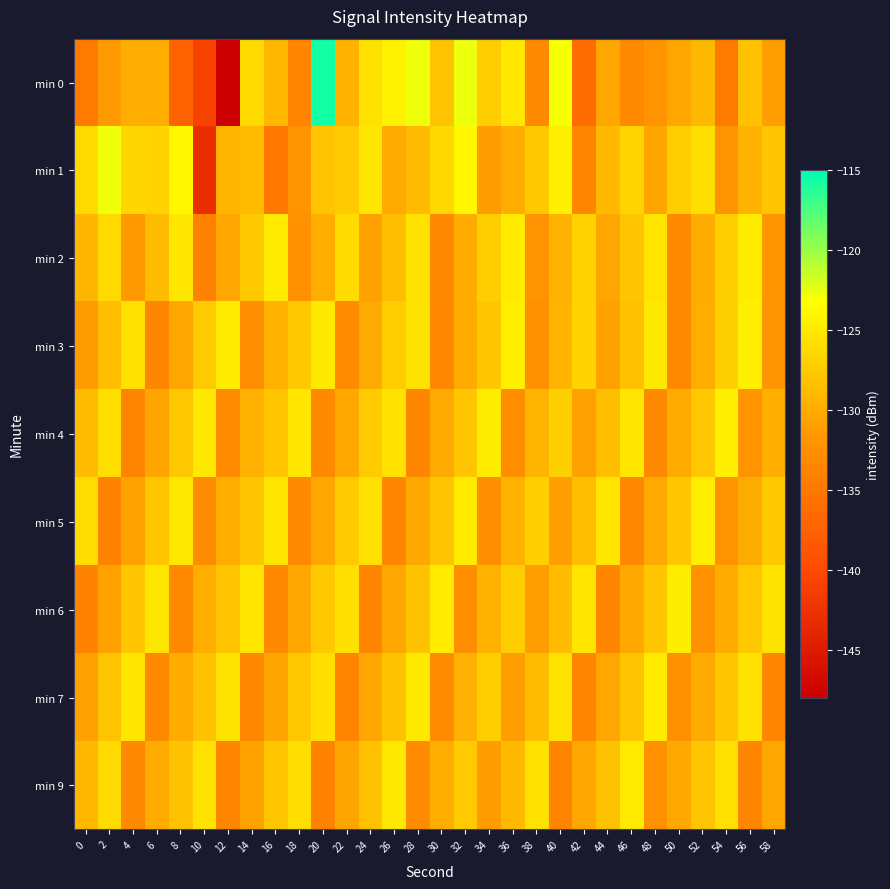

Reading left to right, extract all data points from this chart.

min 0: 0=-134.6	2=-131.3	4=-129.8	6=-129.9	8=-137.3	10=-140.8	12=-148.1	14=-126.2	16=-129.0	18=-133.6	20=-115.6	22=-129.4	24=-125.7	26=-124.3	28=-122.8	30=-128.1	32=-122.7	34=-127.3	36=-125.1	38=-133.0	40=-123.0	42=-136.2	44=-130.3	46=-133.1	48=-132.1	50=-130.4	52=-129.0	54=-134.6	56=-128.2	58=-131.1
min 1: 0=-126.3	2=-122.8	4=-126.4	6=-126.8	8=-123.9	10=-142.9	12=-129.3	14=-128.7	16=-135.0	18=-132.0	20=-128.0	22=-127.5	24=-125.3	26=-130.1	28=-128.7	30=-126.4	32=-123.9	34=-131.2	36=-129.8	38=-127.6	40=-124.5	42=-133.4	44=-128.9	46=-126.7	48=-130.5	50=-127.3	52=-125.8	54=-132.1	56=-129.4	58=-127.9
min 2: 0=-129.1	2=-126.3	4=-131.5	6=-128.7	8=-125.2	10=-133.8	12=-130.4	14=-127.6	16=-124.9	18=-132.3	20=-129.7	22=-126.1	24=-130.8	26=-128.4	28=-125.6	30=-133.2	32=-130.0	34=-127.2	36=-124.8	38=-132.0	40=-129.5	42=-126.8	44=-130.3	46=-127.9	48=-125.4	50=-133.0	52=-129.9	54=-127.1	56=-124.7	58=-131.8
min 3: 0=-131.2	2=-128.4	4=-125.7	6=-133.5	8=-130.3	10=-127.5	12=-124.8	14=-132.6	16=-129.4	18=-127.6	20=-125.0	22=-132.8	24=-130.1	26=-127.3	28=-125.5	30=-133.3	32=-130.0	34=-127.8	36=-124.6	38=-132.4	40=-129.2	42=-126.9	44=-130.7	46=-128.3	48=-125.1	50=-133.1	52=-129.8	54=-127.0	56=-124.5	58=-131.9
min 4: 0=-128.6	2=-125.9	4=-133.7	6=-130.5	8=-127.7	10=-125.0	12=-132.8	14=-129.6	16=-127.8	18=-125.2	20=-133.0	22=-130.2	24=-127.4	26=-125.6	28=-133.4	30=-130.1	32=-127.9	34=-124.7	36=-132.5	38=-129.3	40=-127.0	42=-130.8	44=-128.4	46=-125.2	48=-133.2	50=-130.0	52=-127.7	54=-124.5	56=-132.0	58=-129.8
min 5: 0=-126.0	2=-133.8	4=-130.6	6=-127.8	8=-125.1	10=-132.9	12=-129.7	14=-127.9	16=-125.3	18=-133.1	20=-130.3	22=-127.5	24=-125.7	26=-133.5	28=-130.2	30=-128.0	32=-124.8	34=-132.6	36=-129.4	38=-127.1	40=-130.9	42=-128.5	44=-125.3	46=-133.3	48=-130.1	50=-127.8	52=-124.6	54=-132.1	56=-129.9	58=-127.6
min 6: 0=-133.9	2=-130.7	4=-127.9	6=-125.2	8=-133.0	10=-129.8	12=-128.0	14=-125.4	16=-133.2	18=-130.4	20=-127.6	22=-125.8	24=-133.6	26=-130.3	28=-128.1	30=-124.9	32=-132.7	34=-129.5	36=-127.2	38=-131.0	40=-128.6	42=-125.4	44=-133.4	46=-130.2	48=-127.9	50=-124.7	52=-132.2	54=-130.0	56=-127.7	58=-125.5
min 7: 0=-130.8	2=-128.0	4=-125.3	6=-133.1	8=-129.9	10=-128.1	12=-125.5	14=-133.3	16=-130.5	18=-127.7	20=-125.9	22=-133.7	24=-130.4	26=-128.2	28=-125.0	30=-132.8	32=-129.6	34=-127.3	36=-131.1	38=-128.7	40=-125.5	42=-133.5	44=-130.3	46=-128.0	48=-124.8	50=-132.3	52=-130.1	54=-127.8	56=-125.6	58=-133.4
min 9: 0=-129.0	2=-126.2	4=-133.2	6=-130.0	8=-128.2	10=-125.6	12=-133.4	14=-130.6	16=-127.8	18=-126.0	20=-133.8	22=-130.5	24=-128.3	26=-125.1	28=-132.9	30=-129.7	32=-127.4	34=-131.2	36=-128.8	38=-125.6	40=-133.6	42=-130.4	44=-128.1	46=-124.9	48=-132.4	50=-130.2	52=-127.9	54=-125.7	56=-133.5	58=-130.3